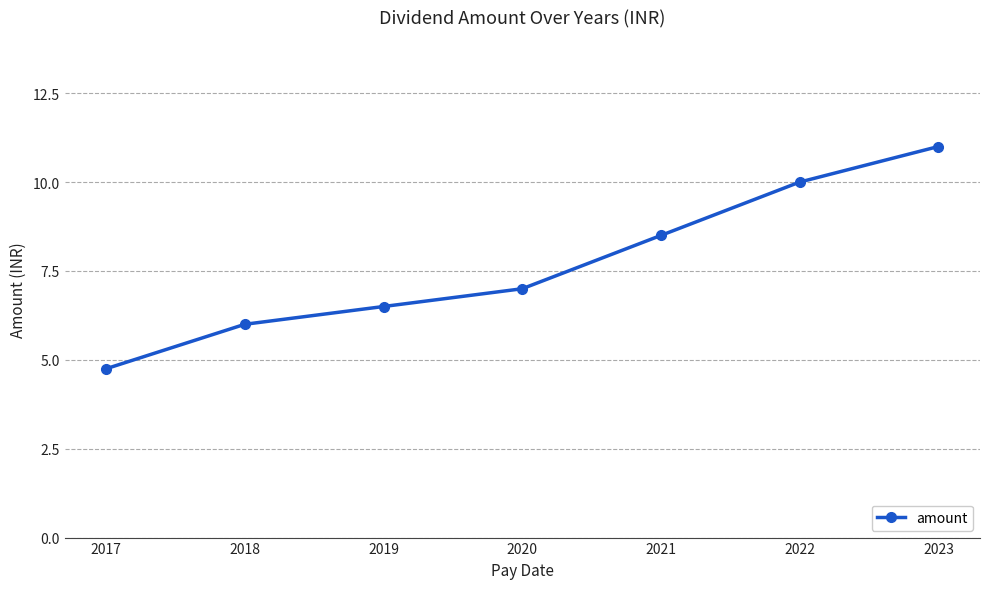

Which has a higher value, 2018 or 2017?

2018